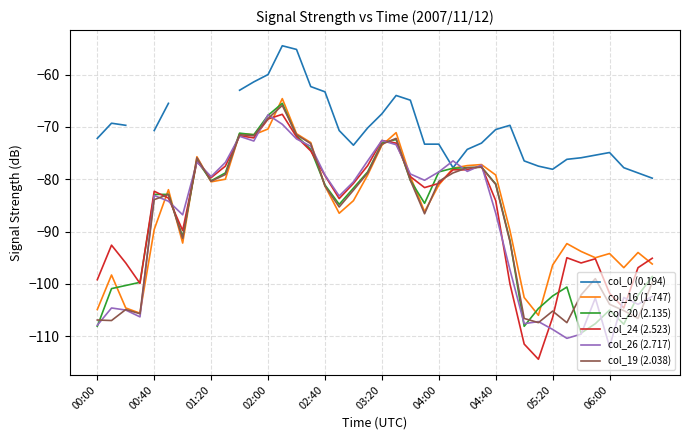

How many lines are shown in the chart?

6